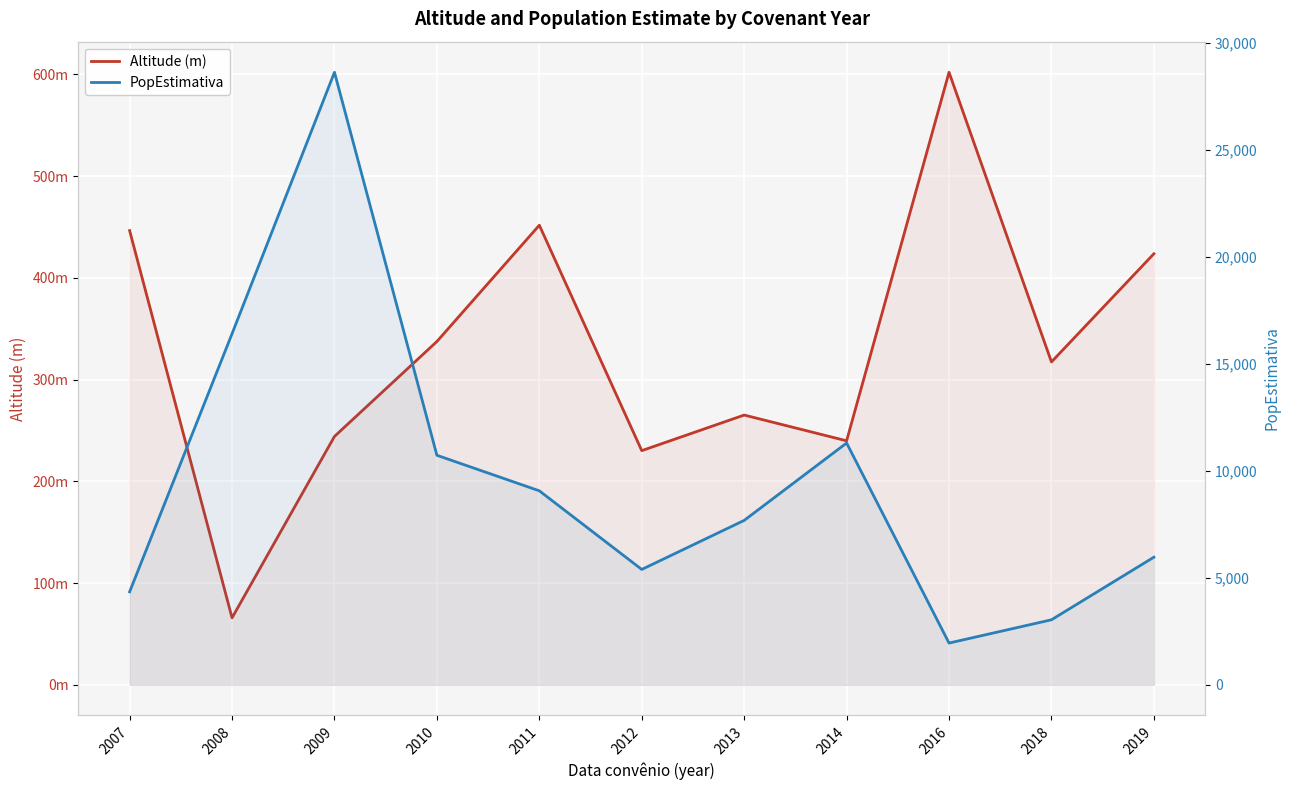

What is the smallest value displayed?

65.8